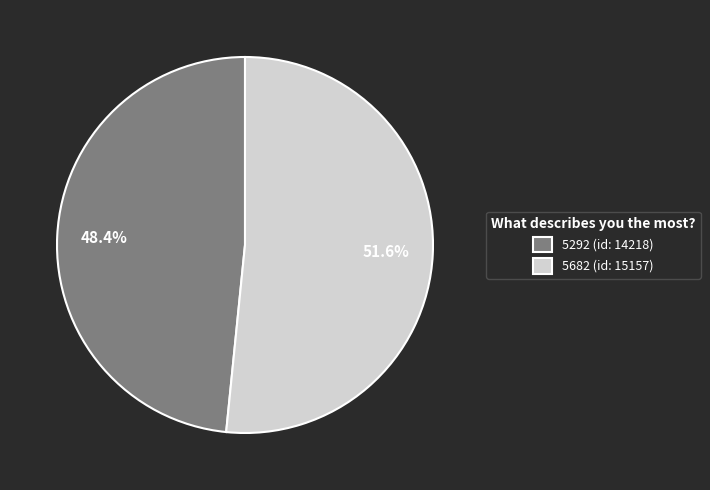

What is the largest slice in the pie chart?

5682